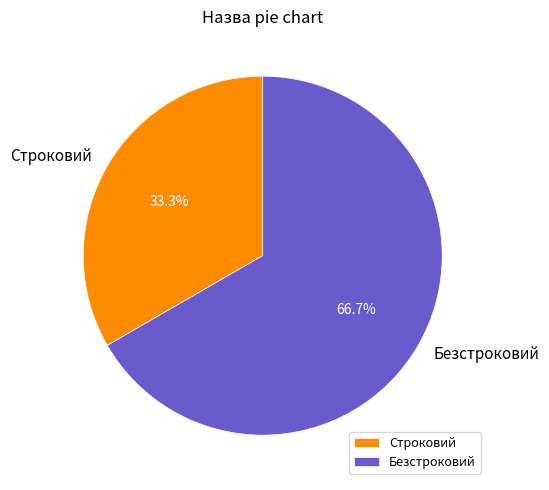

The Безстроковий slice represents 57% of the pie. True or false?

False